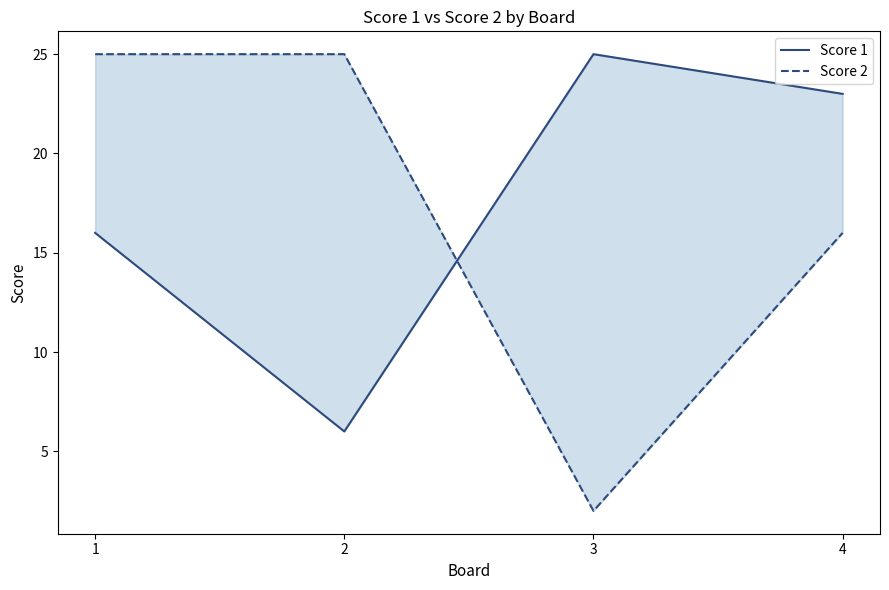

At which category is the sum across all series the highest?

1